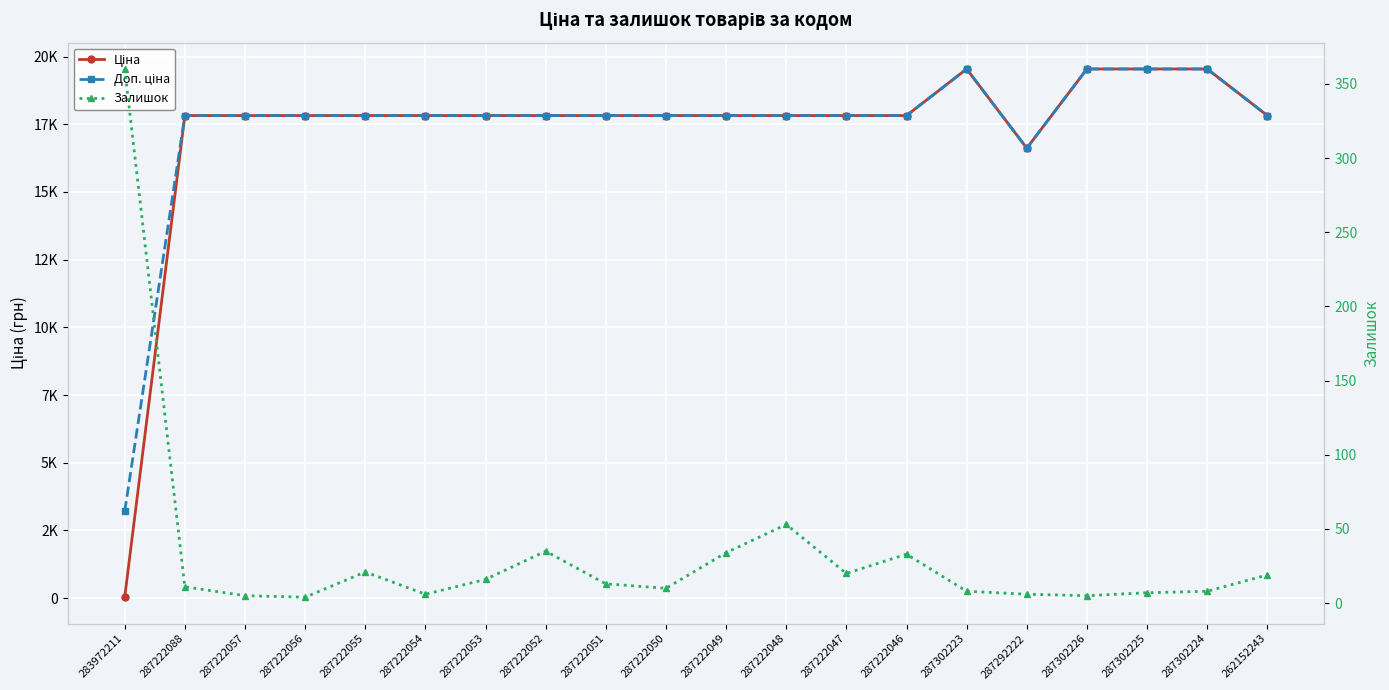

Rank the series at 287302224 from lowest to highest value.

Залишок, Ціна, Доп. ціна